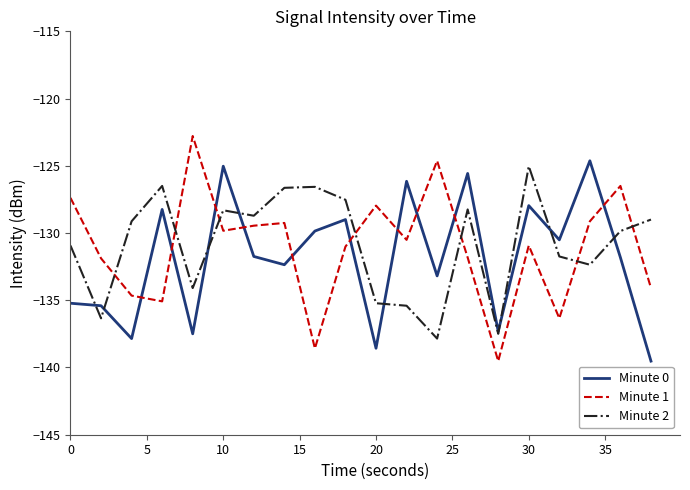

True or false: Minute 1 and Minute 0 cross at least once.

True